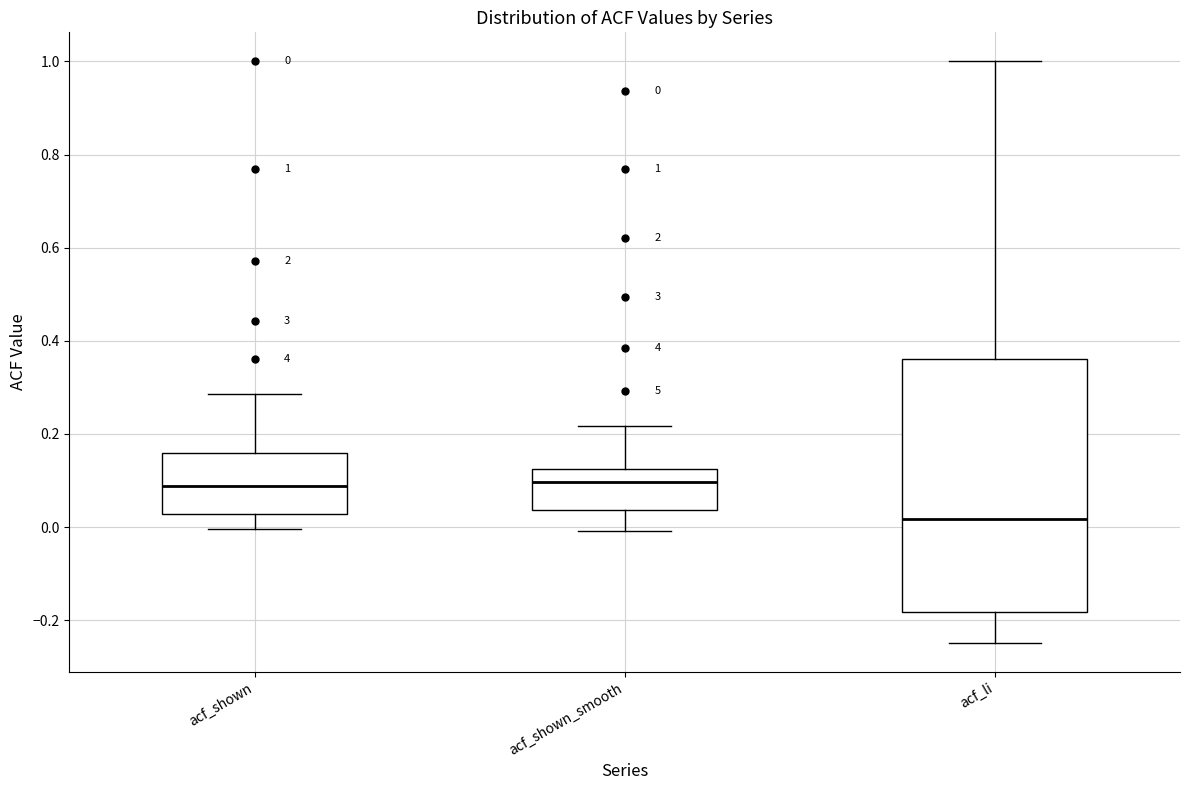

Which box is the tallest, from its lower edge to its upper edge?

acf_li